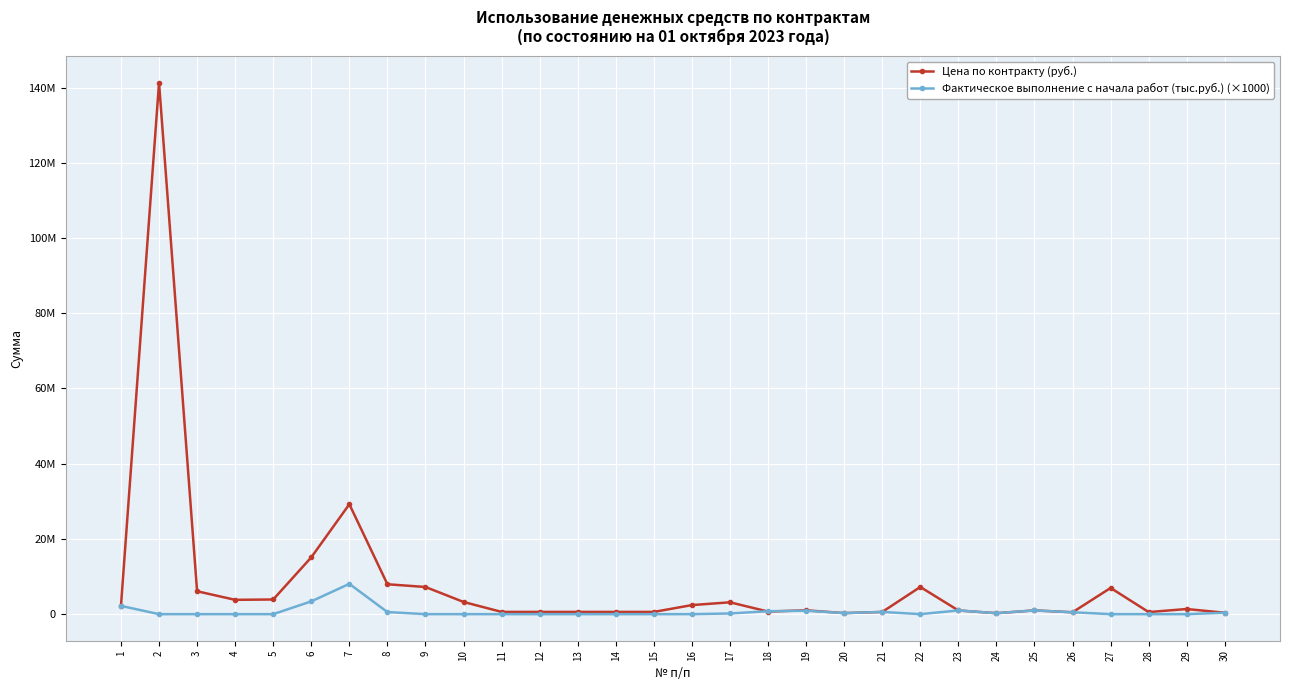

Is this an area chart (filled region under the line)?

No